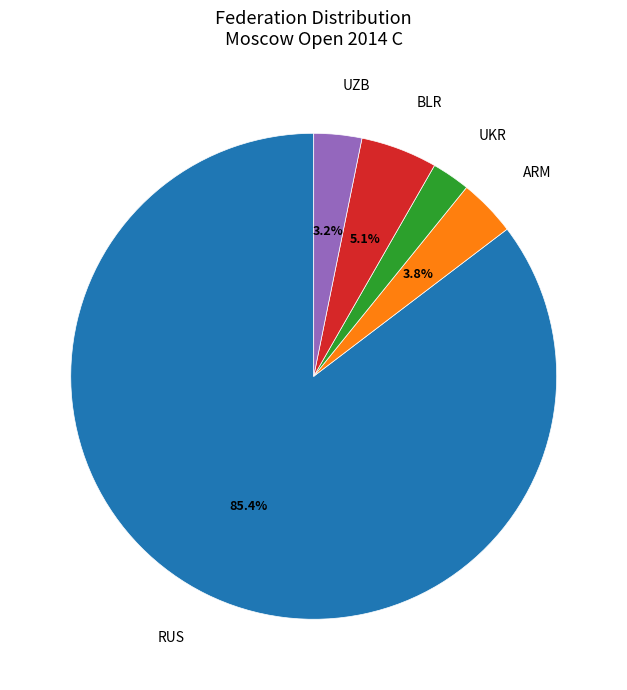

Is there any slice that represents more than half of the pie?

Yes